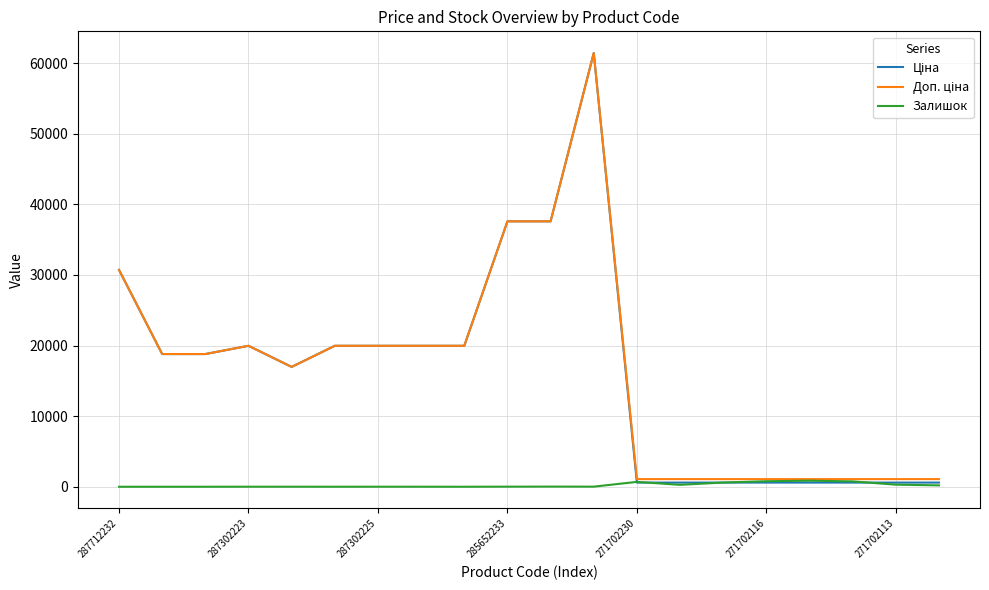

What is the maximum value shown in the chart?

61434.3